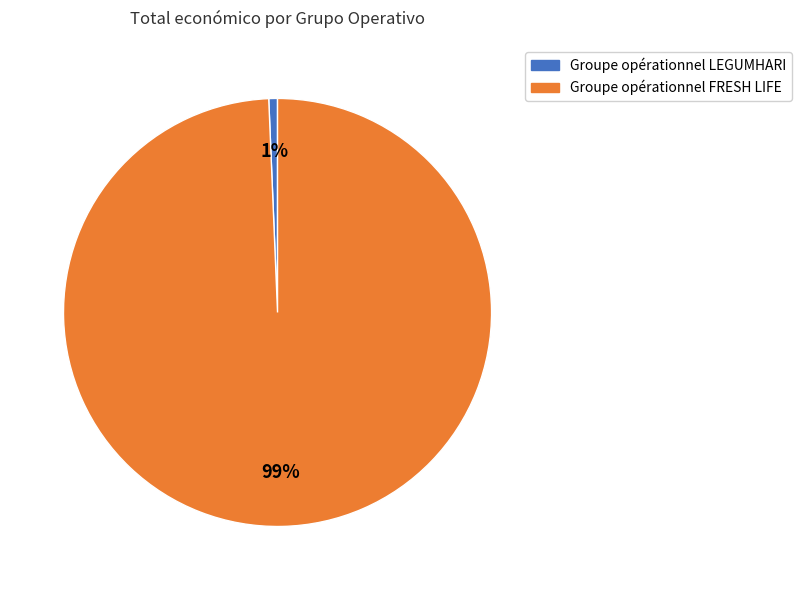

Rank the categories by value from highest to lowest.

Groupe opérationnel FRESH LIFE, Groupe opérationnel LEGUMHARI